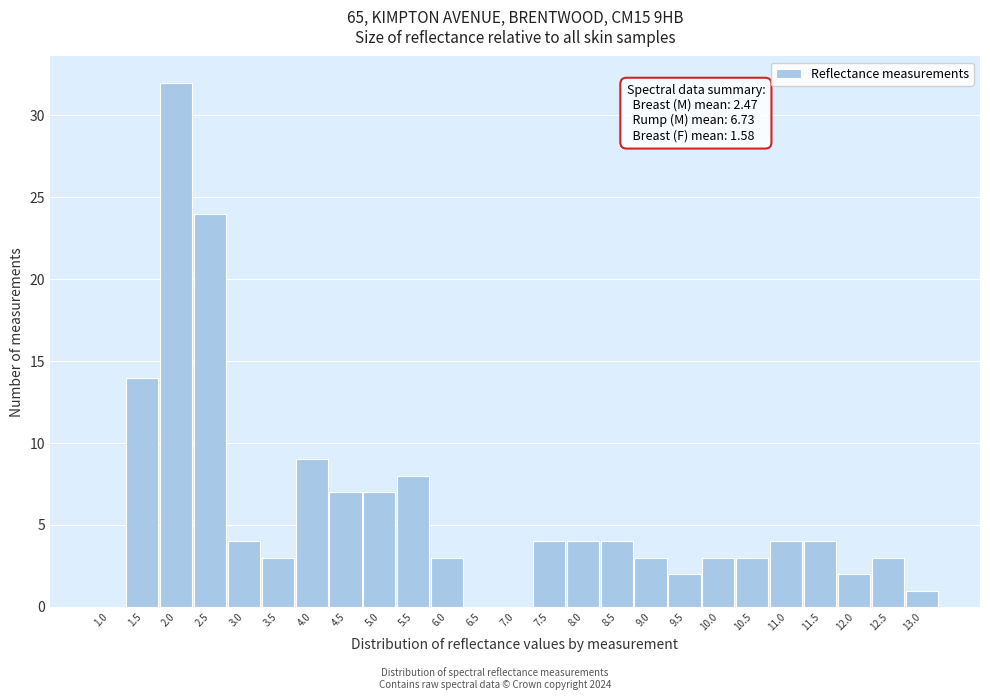

Reading left to right, what are all the values shown in this chart?

1.0=0	1.5=14	2.0=32	2.5=24	3.0=4	3.5=3	4.0=9	4.5=7	5.0=7	5.5=8	6.0=3	6.5=0	7.0=0	7.5=4	8.0=4	8.5=4	9.0=3	9.5=2	10.0=3	10.5=3	11.0=4	11.5=4	12.0=2	12.5=3	13.0=1